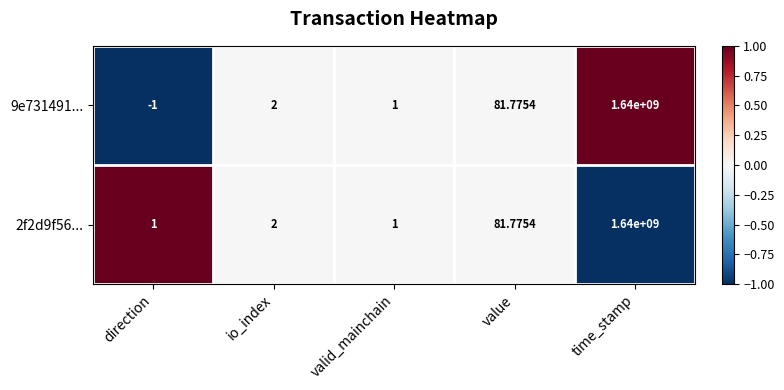

Where is 2f2d9f56... nearest to the value 820000000?

value